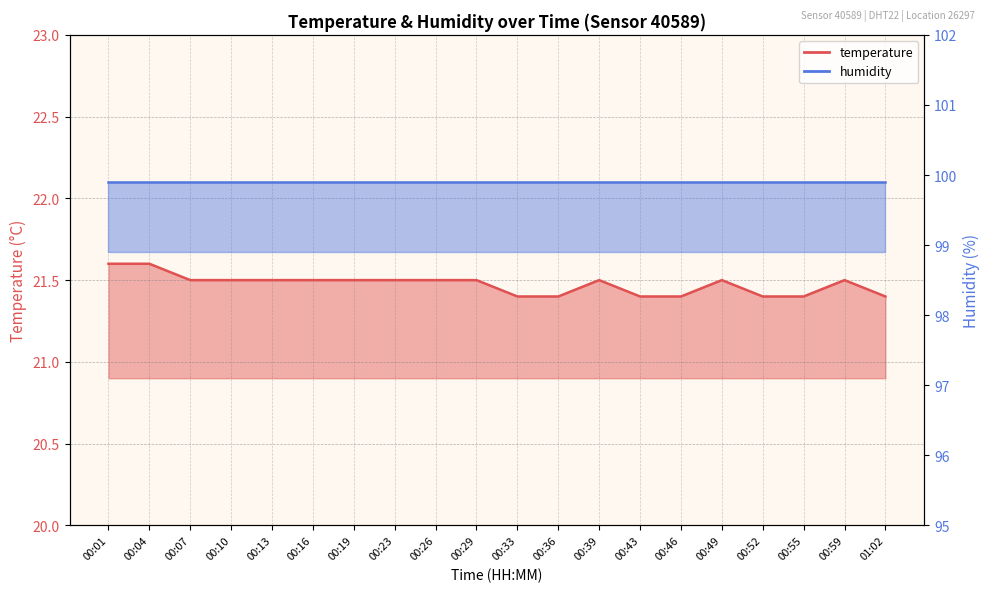

What is the approximate value at 00:01?

21.6